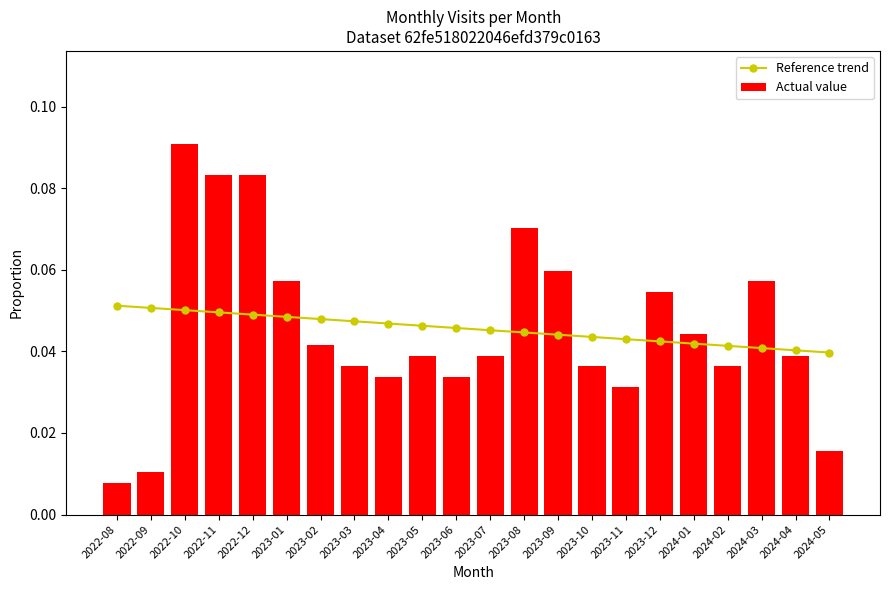

Count the number of categories in the chart.

22